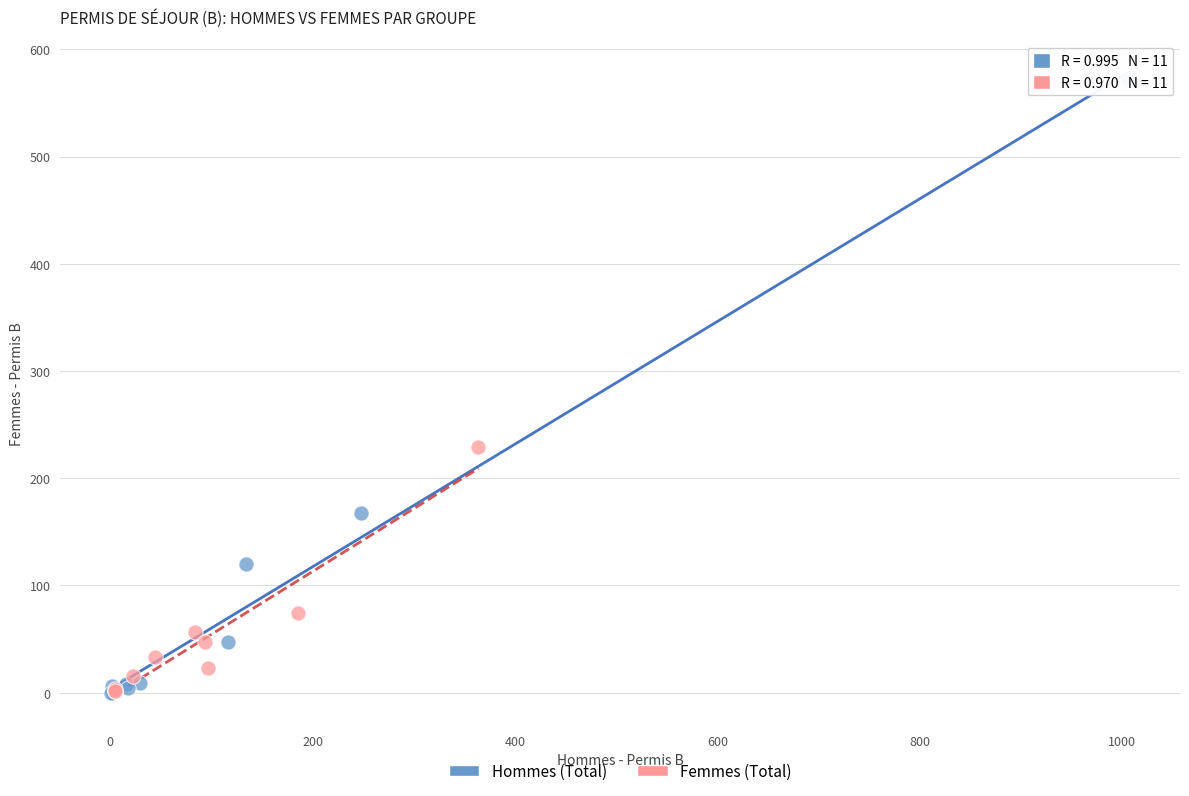

Which series contains the highest Y value?

Hommes (Total)